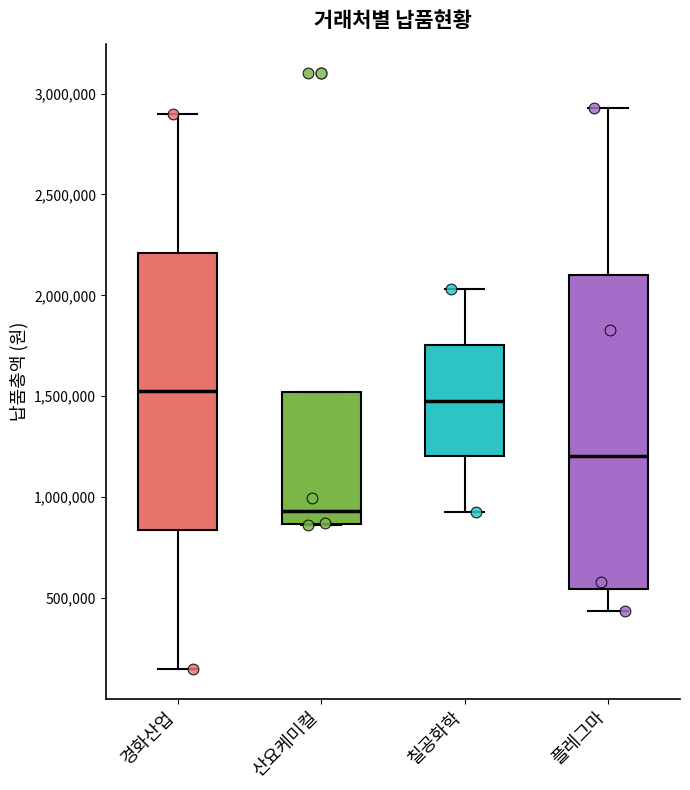

Which box is the tallest, from its lower edge to its upper edge?

플레그마